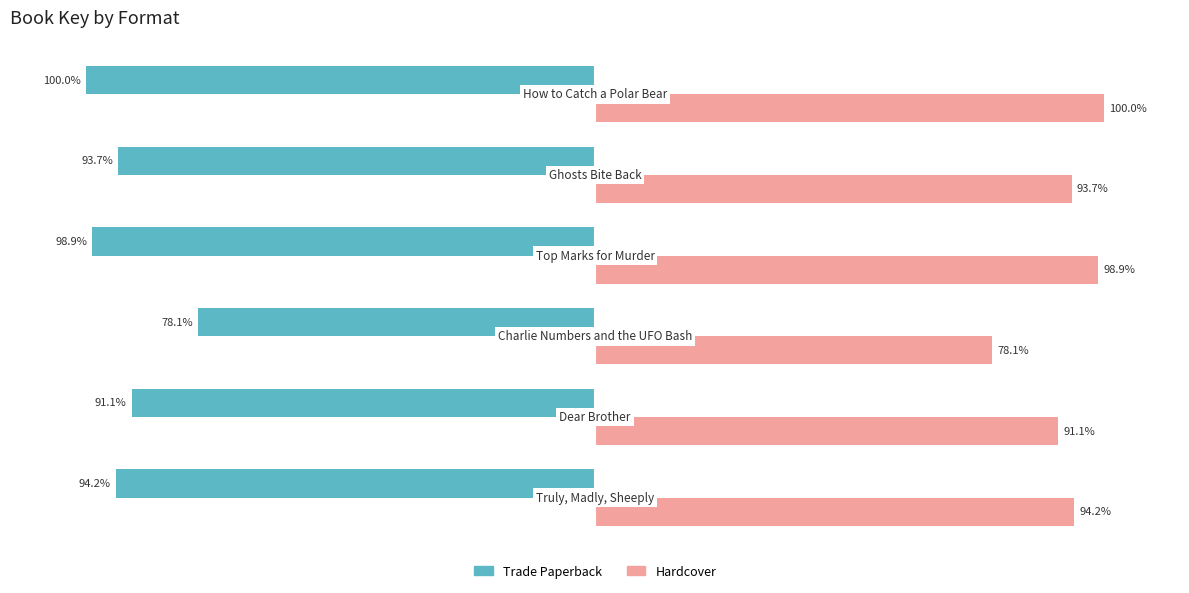

Which series has the largest total across all categories?

Hardcover